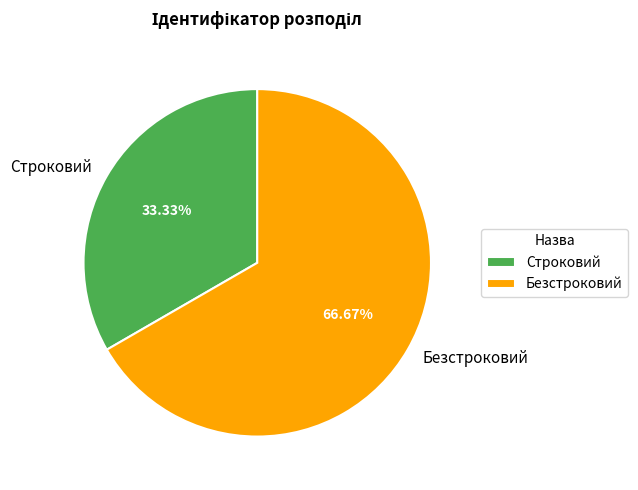

To the nearest percent, what portion does Строковий represent?

33%